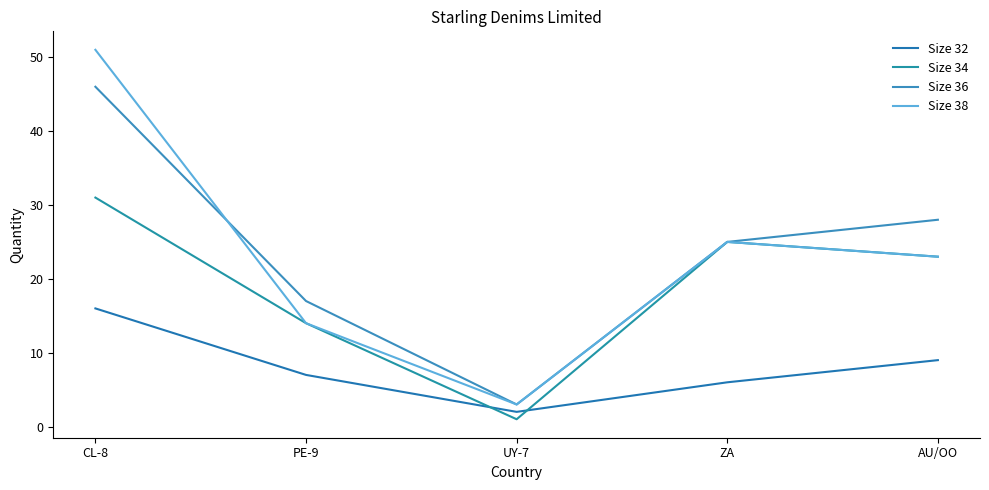

What is the average value of the Size 36 series?

24